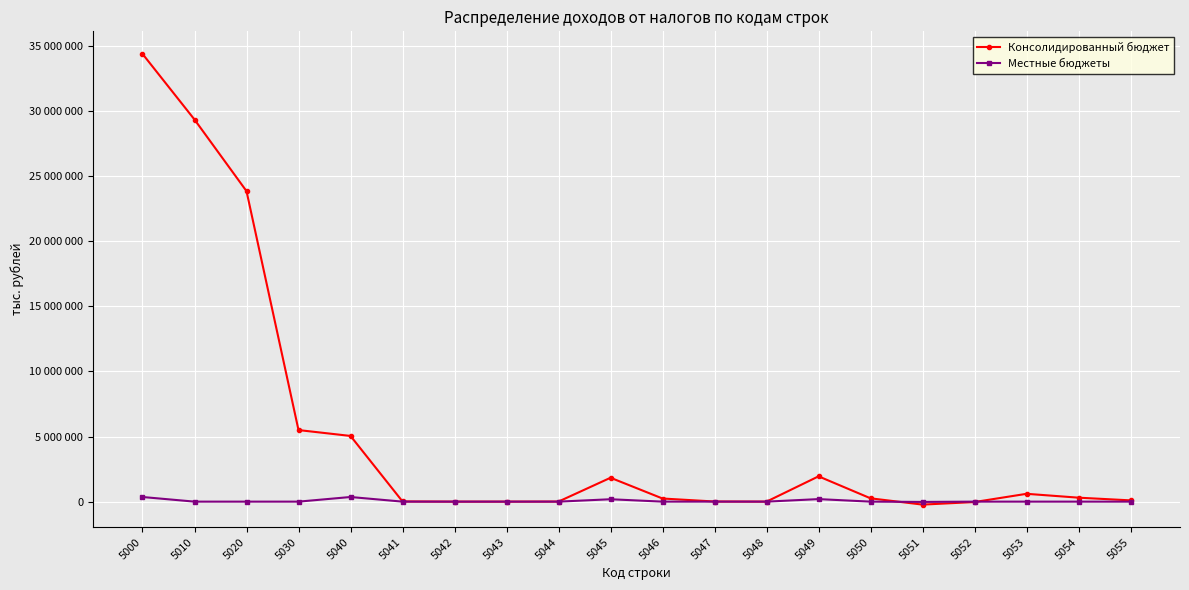

What is the sum of the Местные бюджеты values at 5045 and 5040?

539173